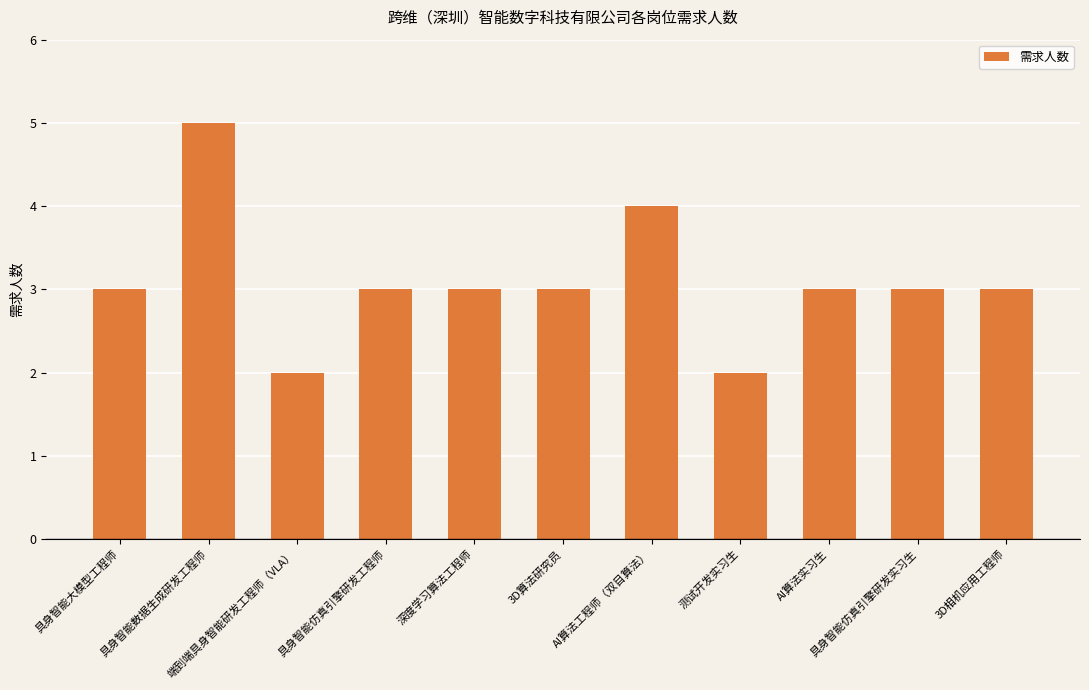

What is the greatest value displayed?

5